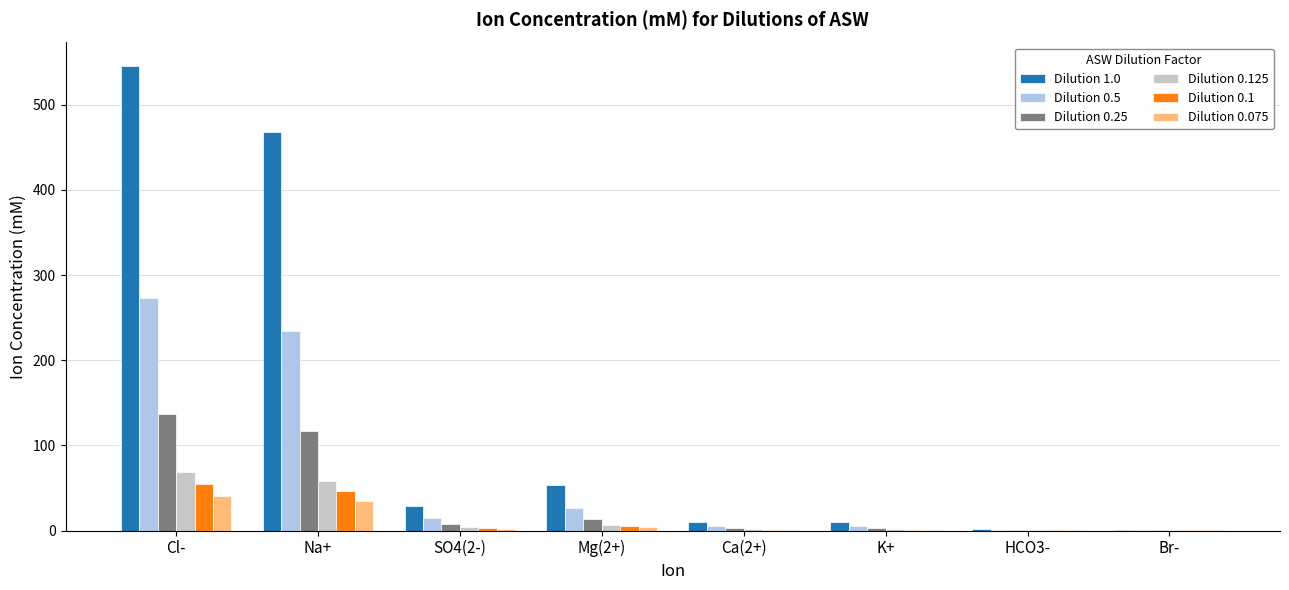

At which category is the sum across all series the highest?

Cl-